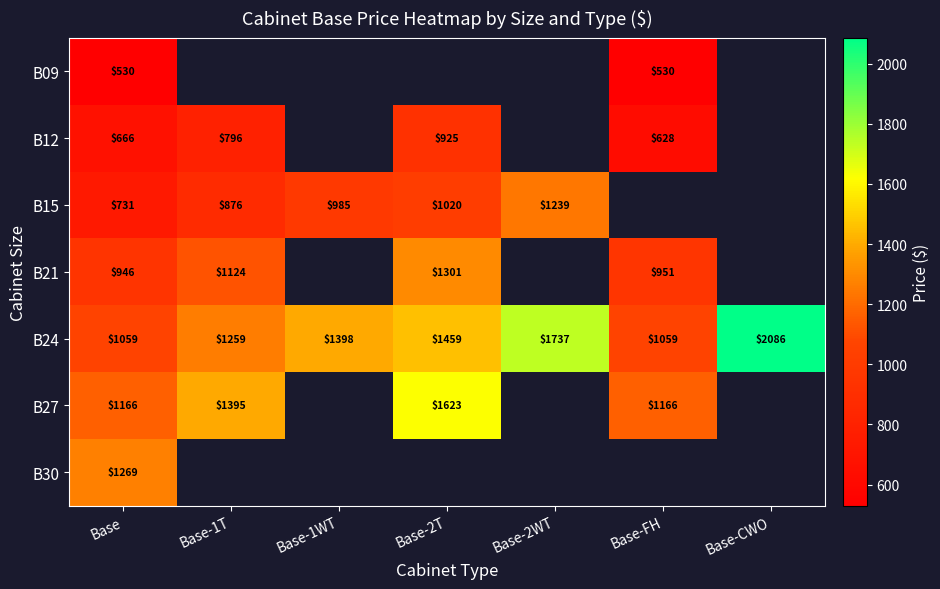

True or false: B21 has a value of 569 at Base-2T.

False